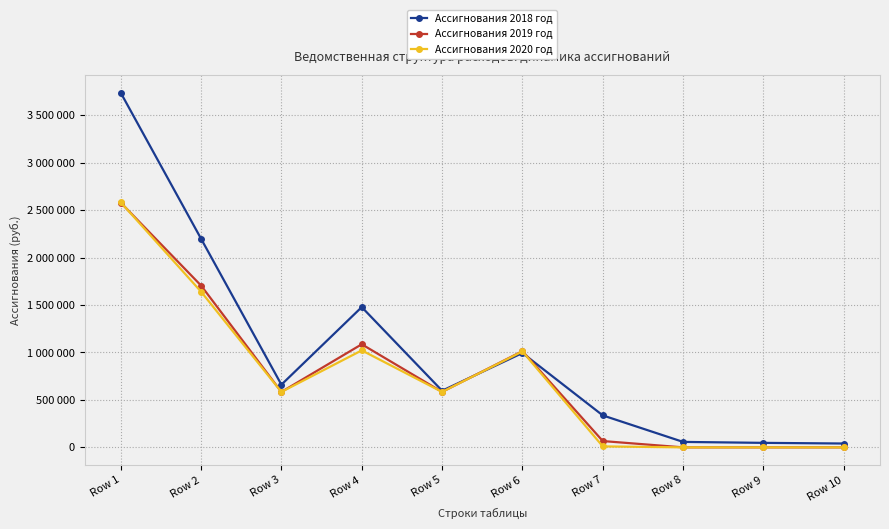

At which category is the sum across all series the highest?

Row 1